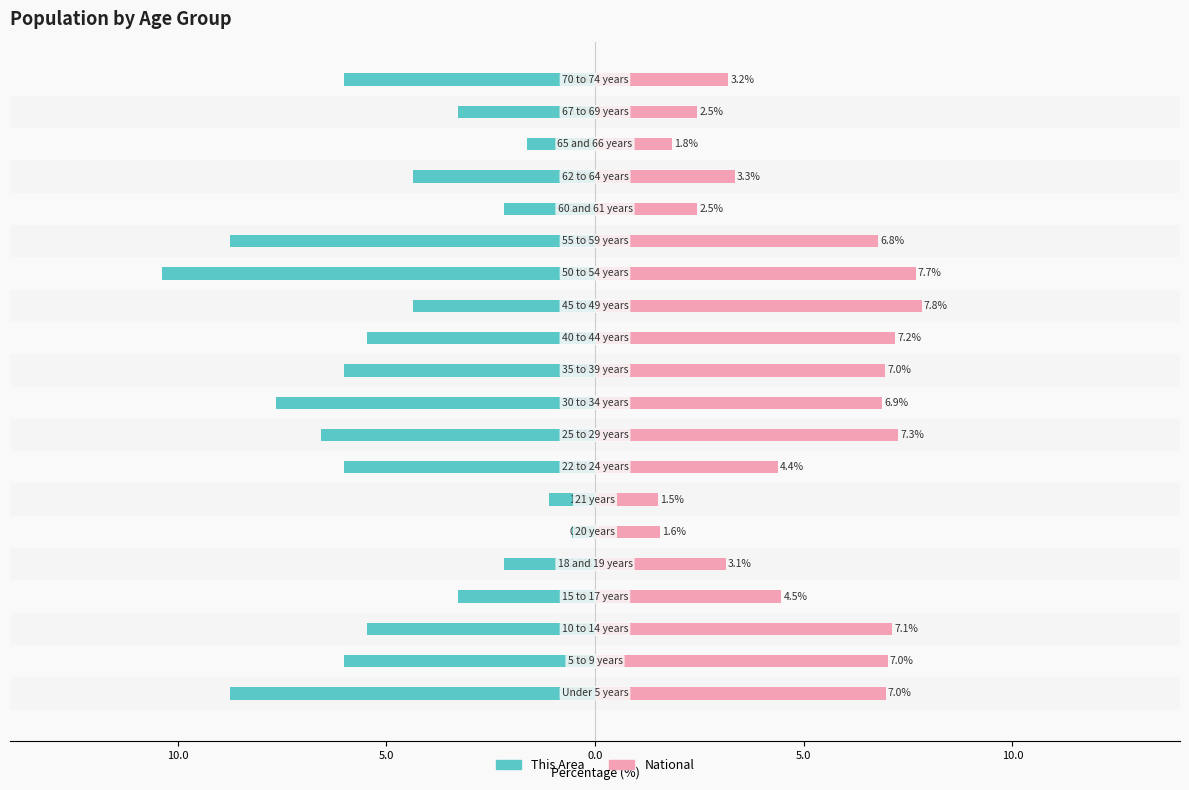

Between 7 and 12, which series saw the biggest shift?

National